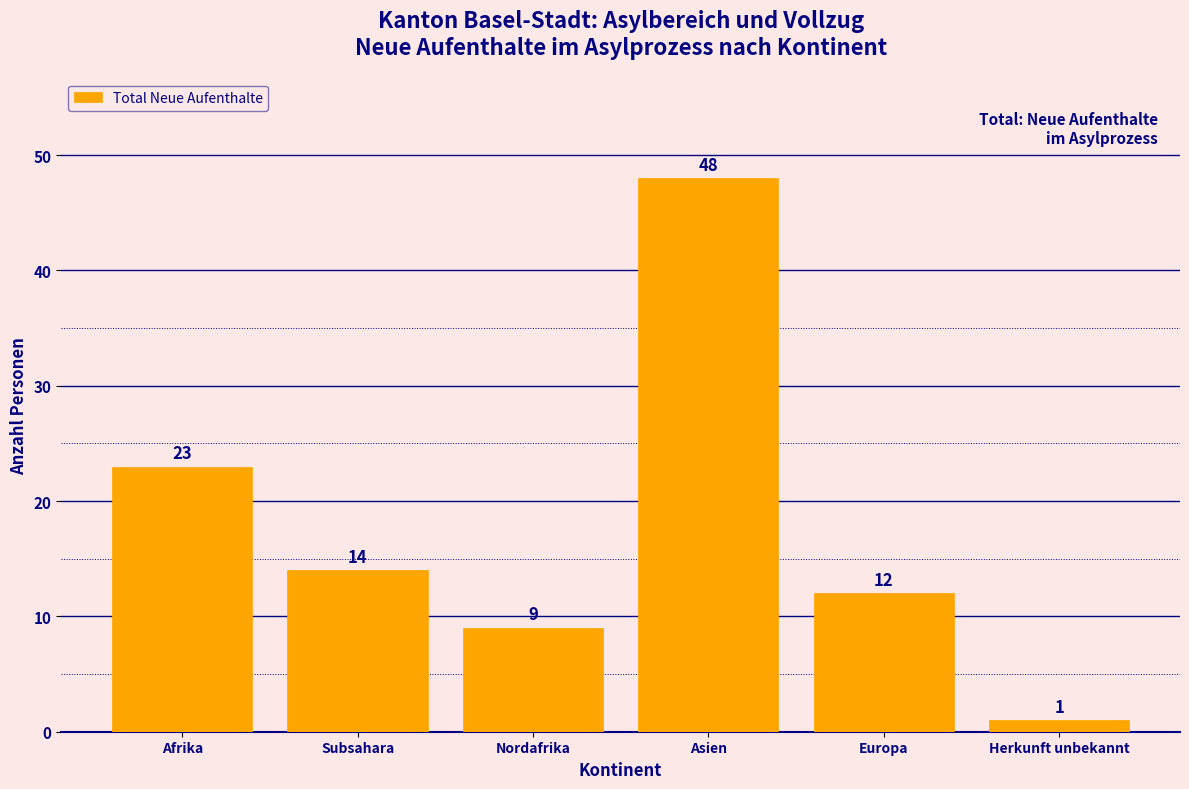

Rank the categories by value from lowest to highest.

Herkunft unbekannt, Nordafrika, Europa, Subsahara, Afrika, Asien